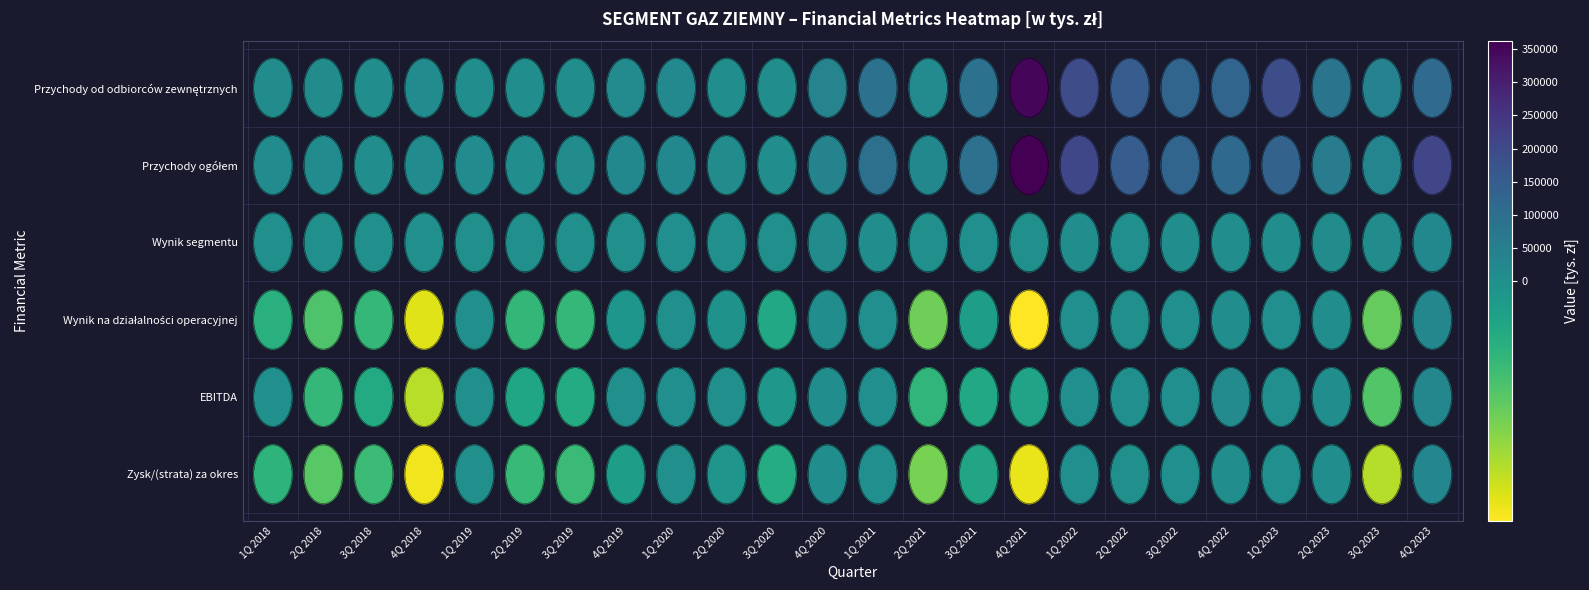

Which category has the lowest value in the Wynik segmentu series?

2Q 2018